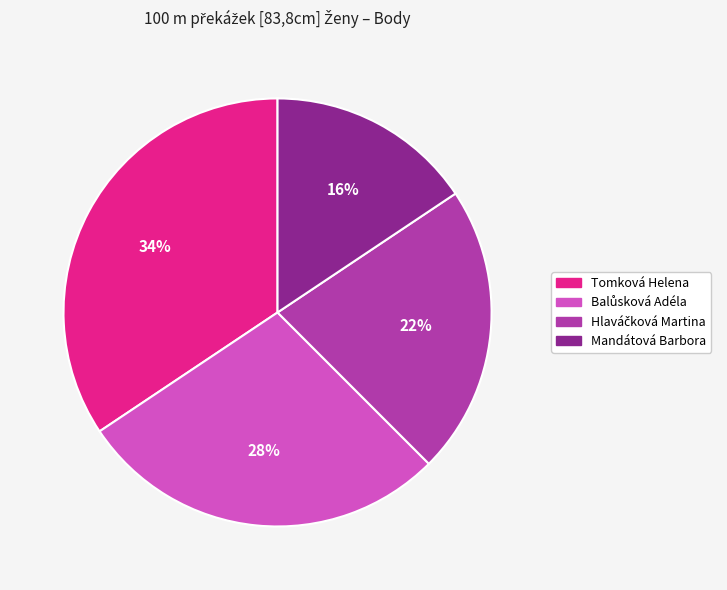

Is it true that Tomková Helena is 42% of the pie?

False